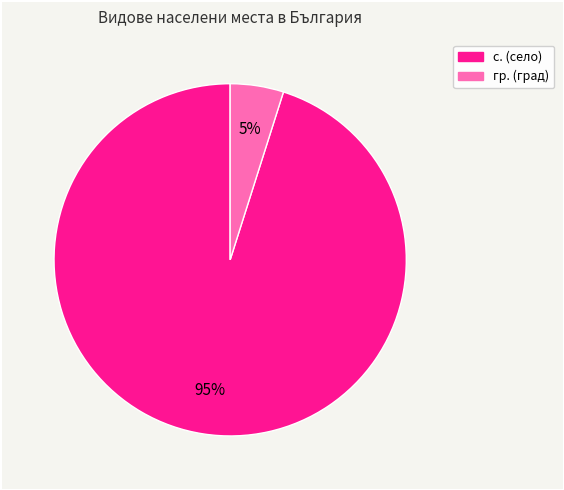

Is there a majority slice in this chart?

Yes